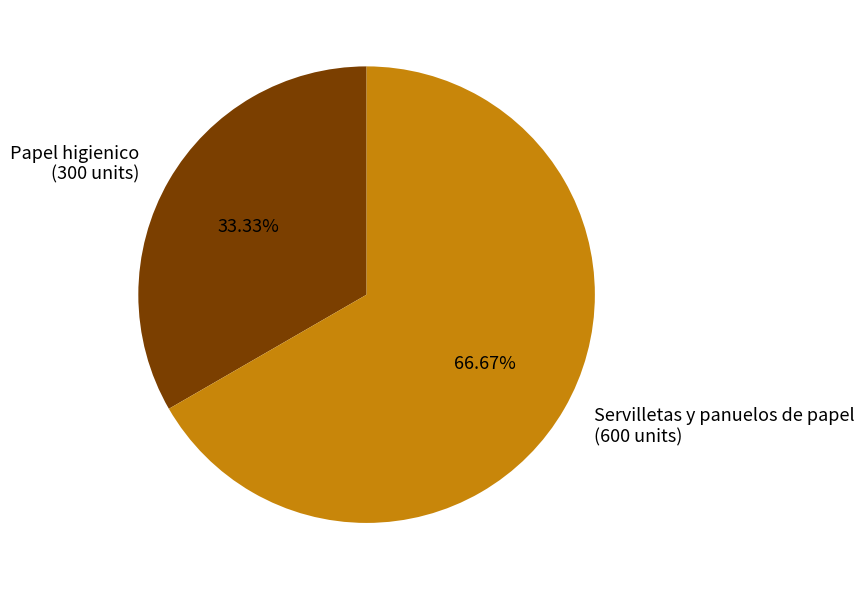

What is the majority slice?

Servilletas y panuelos de papel